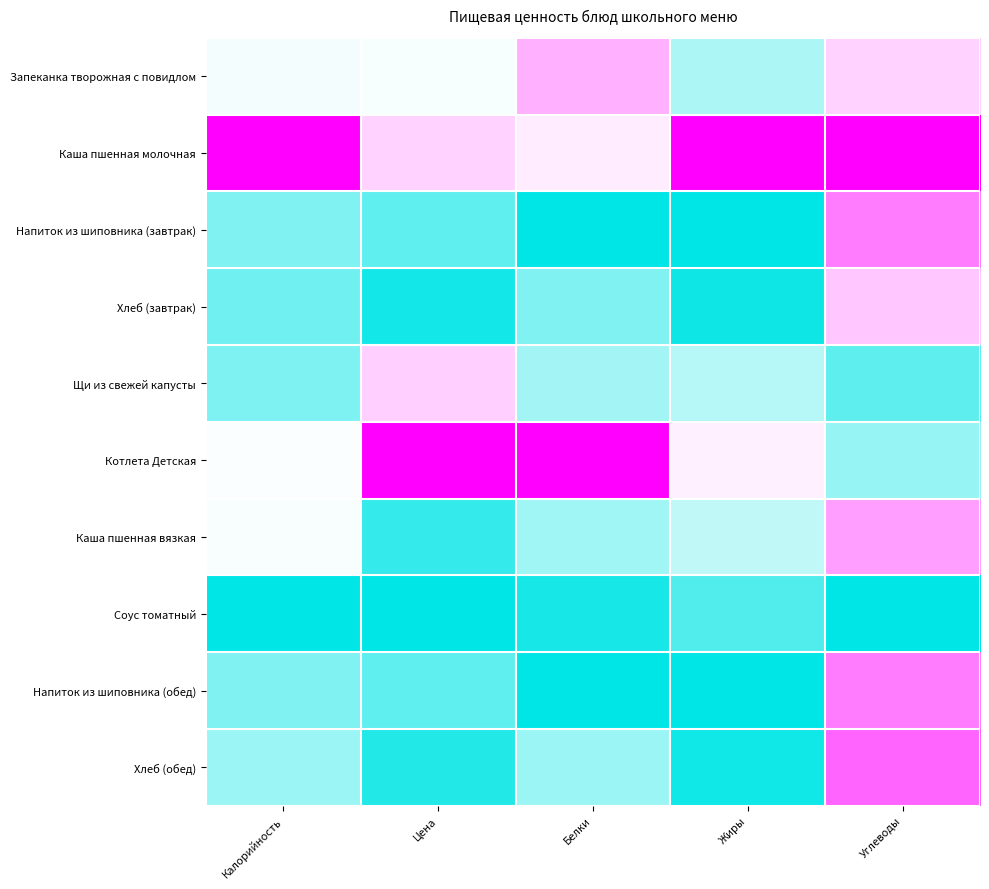

Rank the series by their maximum value, from lowest to highest.

Соус томатный, Щи из свежей капусты, Хлеб (завтрак), Запеканка творожная с повидлом, Каша пшенная вязкая, Напиток из шиповника (завтрак), Напиток из шиповника (обед), Хлеб (обед), Каша пшенная молочная, Котлета Детская